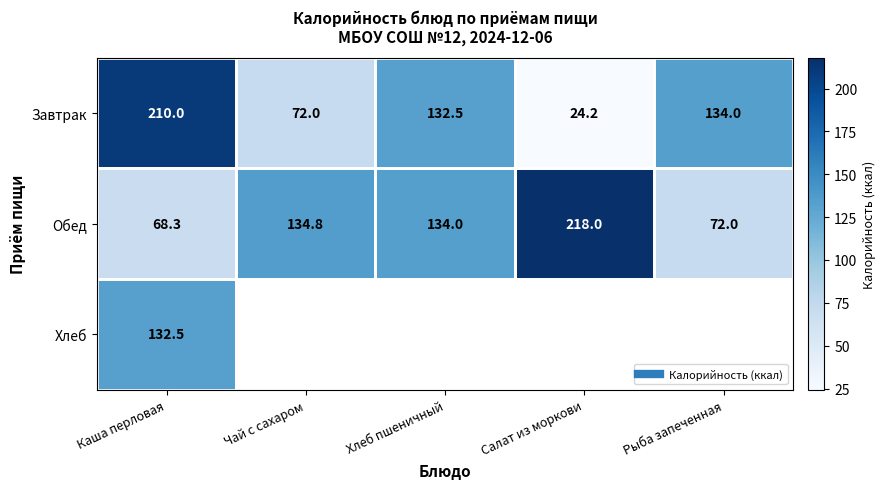

What is the difference between the highest and lowest values at Каша перловая?

141.7